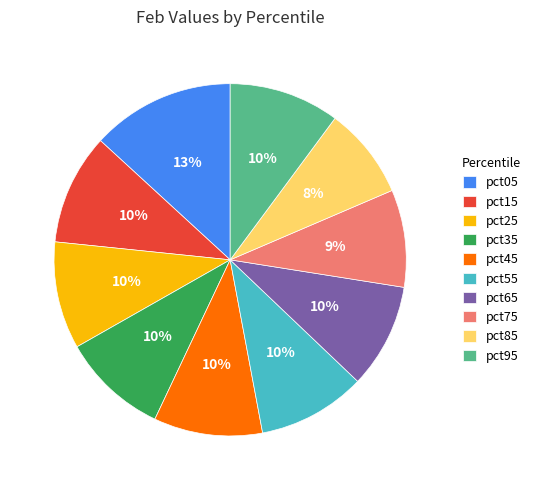

How many segments does this pie chart have?

10